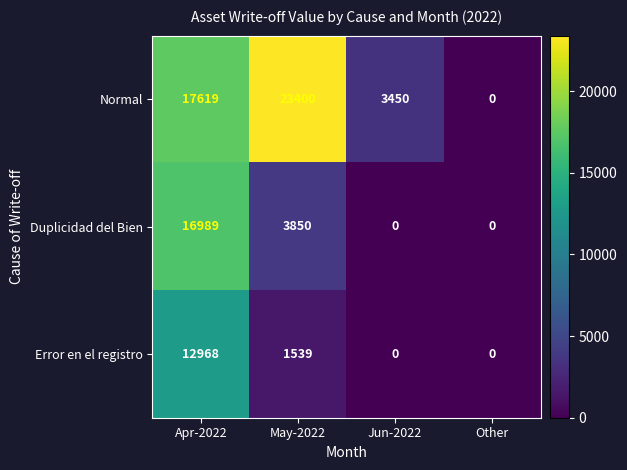

At which category does the chart reach its peak across all series?

May-2022